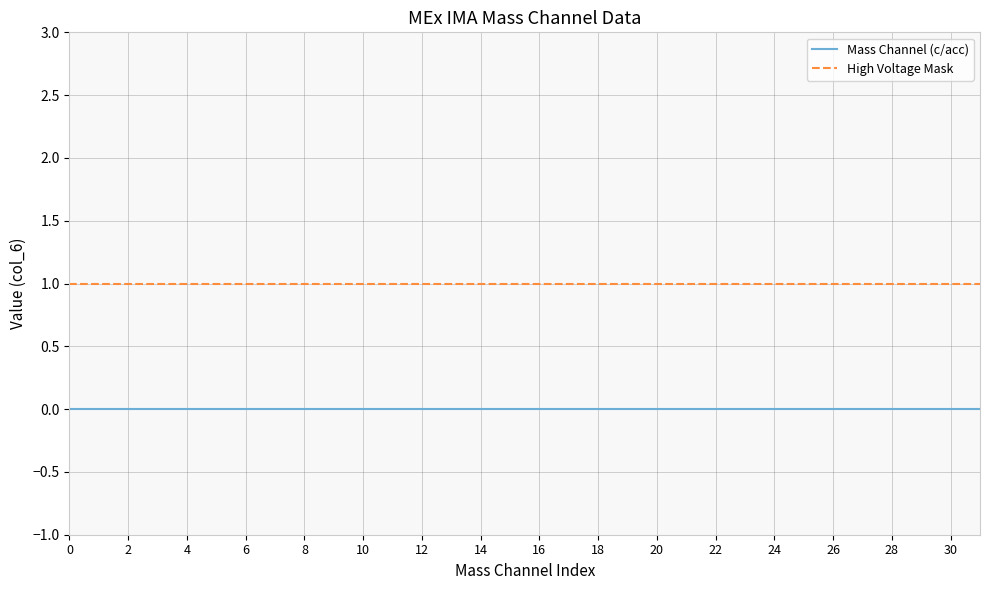

Rank the series by their maximum value, from lowest to highest.

Mass Channel (c/acc), High Voltage Mask